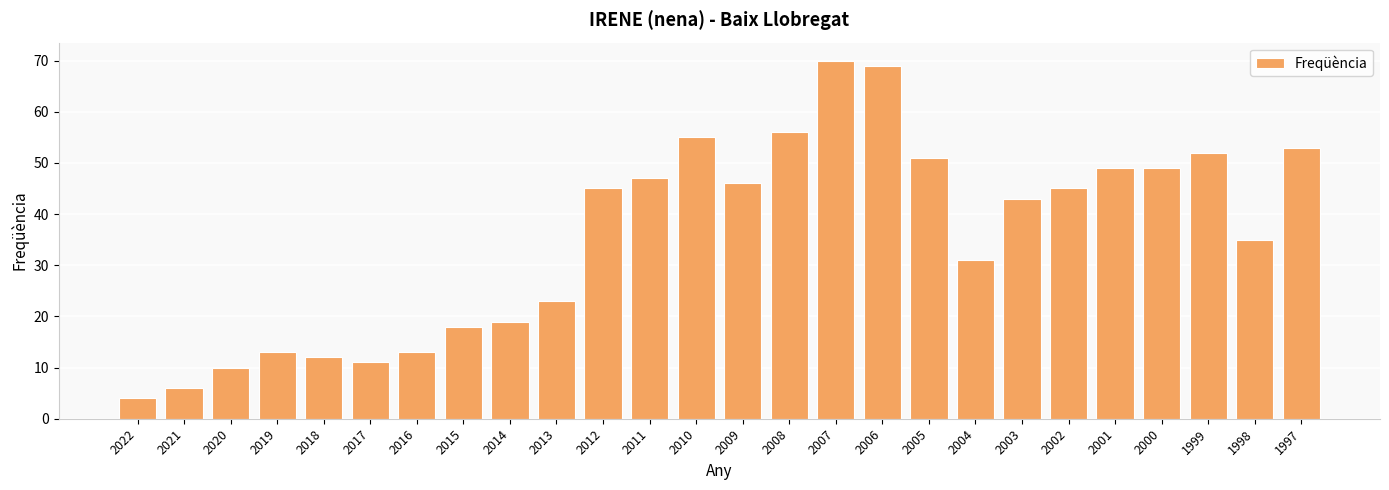

What is the difference between the values at 2013 and 2007?

47